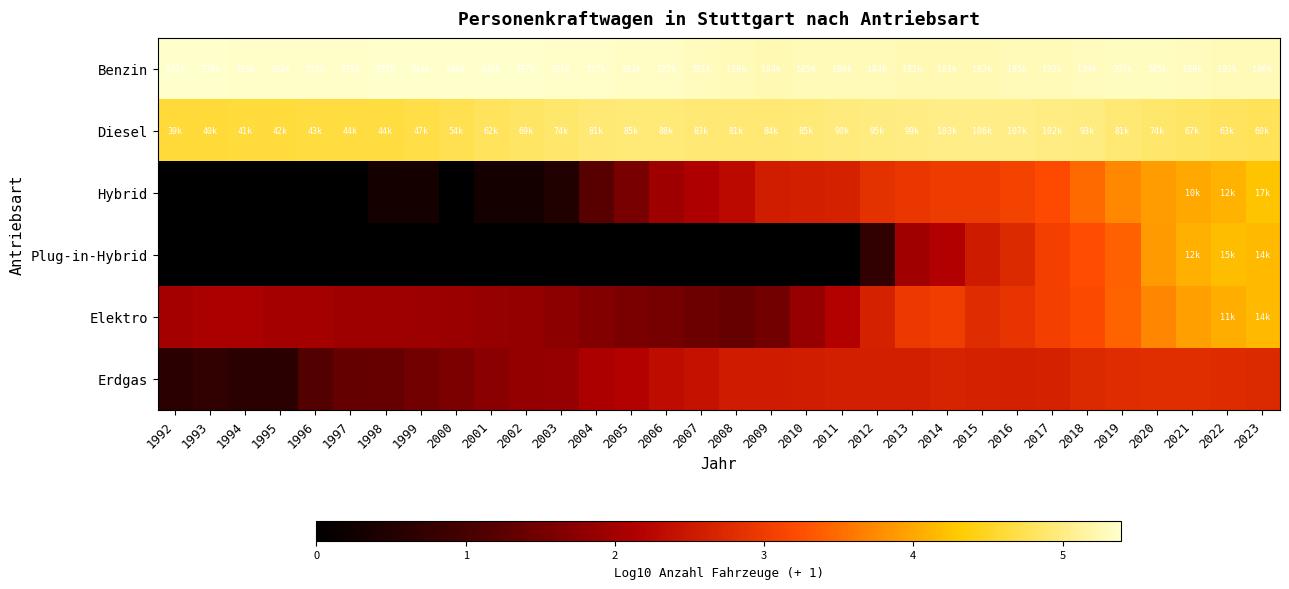

What is the maximum value shown in the chart?

5.4